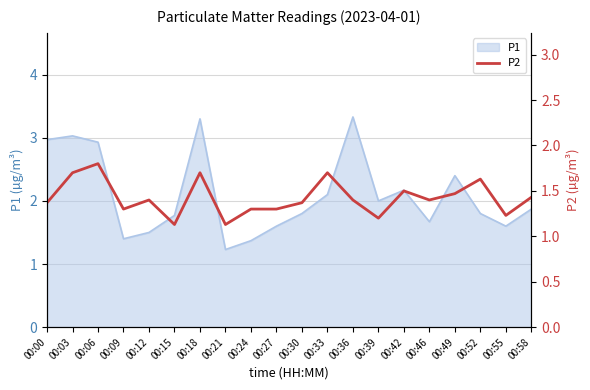

What is the smallest value displayed?

1.1